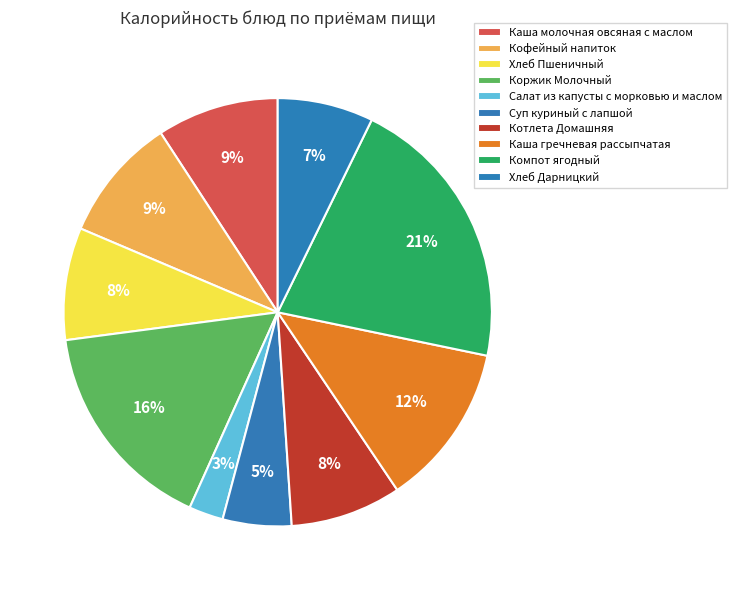

What is the largest slice in the pie chart?

Компот ягодный